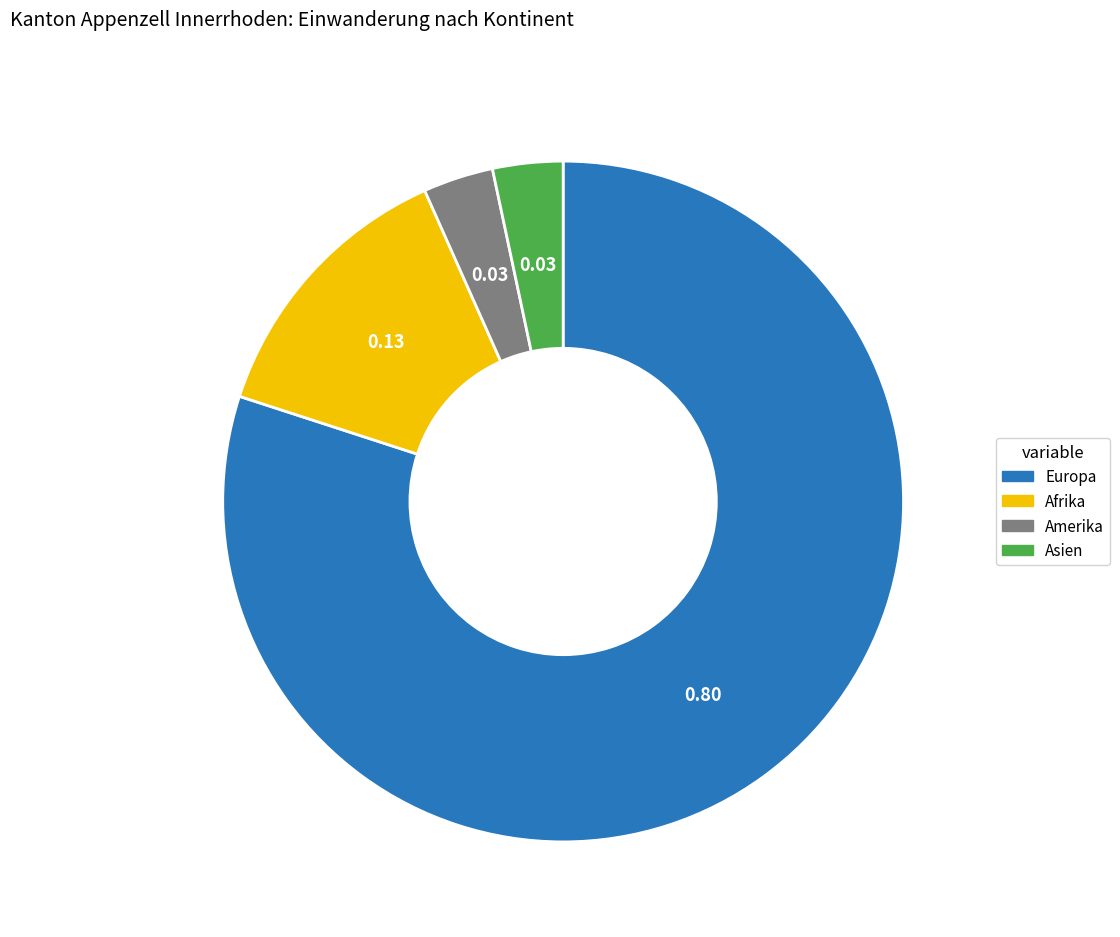

What is the largest slice in the pie chart?

Europa